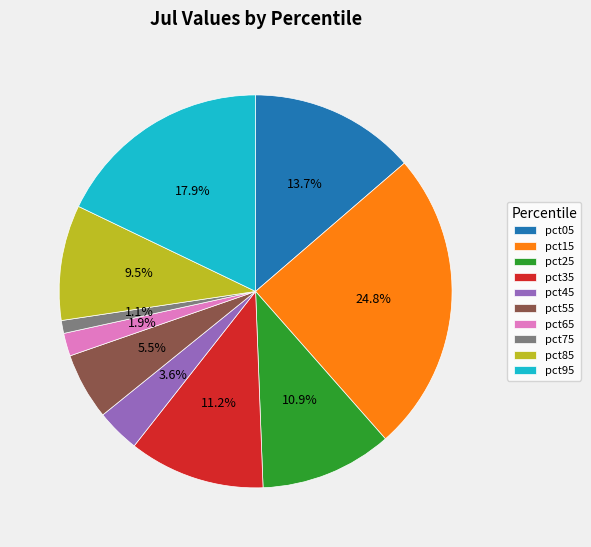

To the nearest percent, what is the average slice percentage?

10%